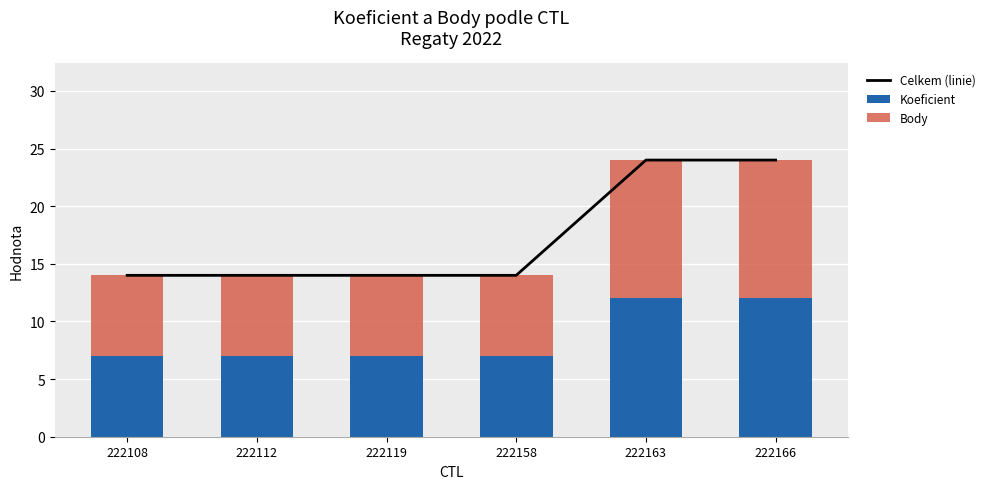

At which category is the sum across all series the highest?

222163